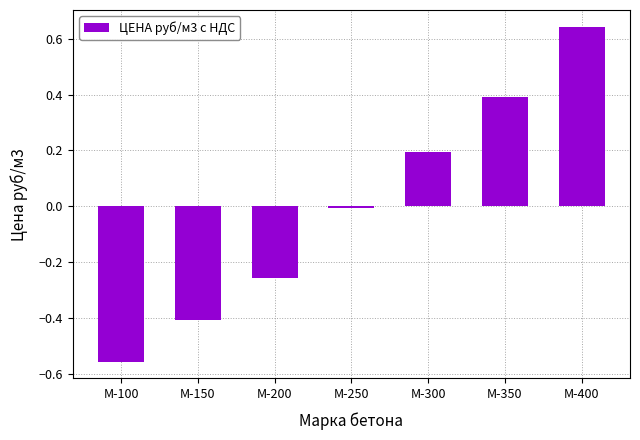

What is the value of the 2nd bar from the left?

-0.4